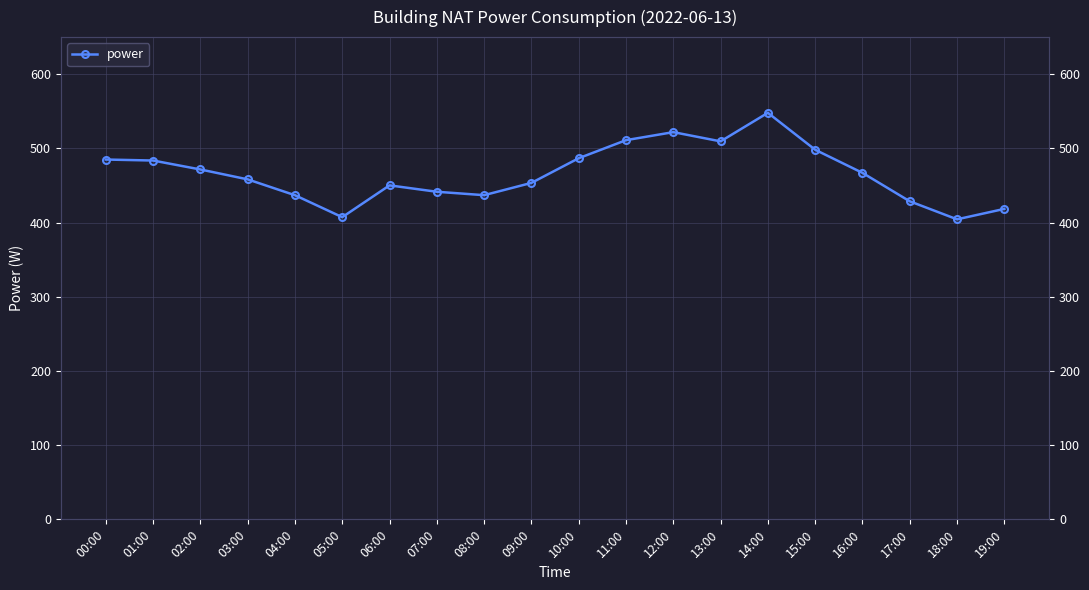

The value at 06:00 is 143.5. True or false?

False